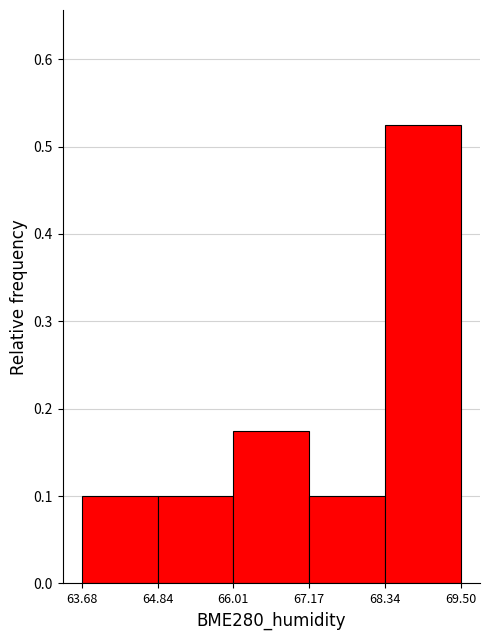

Reading left to right, list every bar in this chart as the range it spans on the x-axis followed by its height. The values are not printed on the chart, so give them approximately, as read against the axis.

63.68 to 64.84: 0.10
64.84 to 66.01: 0.10
66.01 to 67.17: 0.18
67.17 to 68.34: 0.10
68.34 to 69.50: 0.53